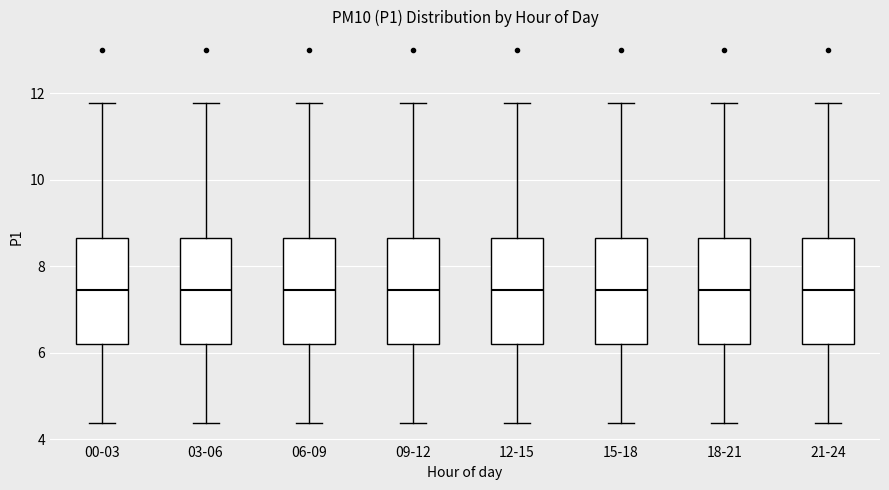

Reading left to right, transcribe this box plot: for each box, give where its median line is, the range the box spans, and where its two whiskers end, as read against the y-axis. The values are not printed on the chart, so give them approximately, as read against the axis.

00-03: median 7.4, box 6.2 to 8.6, whiskers 4.4 to 11.8
03-06: median 7.4, box 6.2 to 8.6, whiskers 4.4 to 11.8
06-09: median 7.4, box 6.2 to 8.6, whiskers 4.4 to 11.8
09-12: median 7.4, box 6.2 to 8.6, whiskers 4.4 to 11.8
12-15: median 7.4, box 6.2 to 8.6, whiskers 4.4 to 11.8
15-18: median 7.4, box 6.2 to 8.6, whiskers 4.4 to 11.8
18-21: median 7.4, box 6.2 to 8.6, whiskers 4.4 to 11.8
21-24: median 7.4, box 6.2 to 8.6, whiskers 4.4 to 11.8